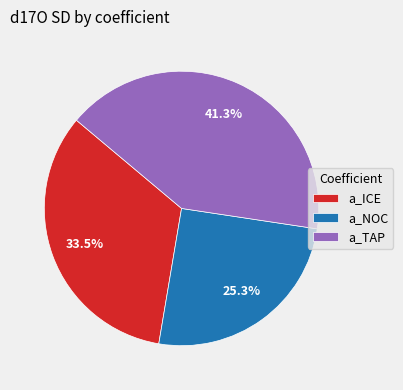

What is the largest slice in the pie chart?

a_TAP